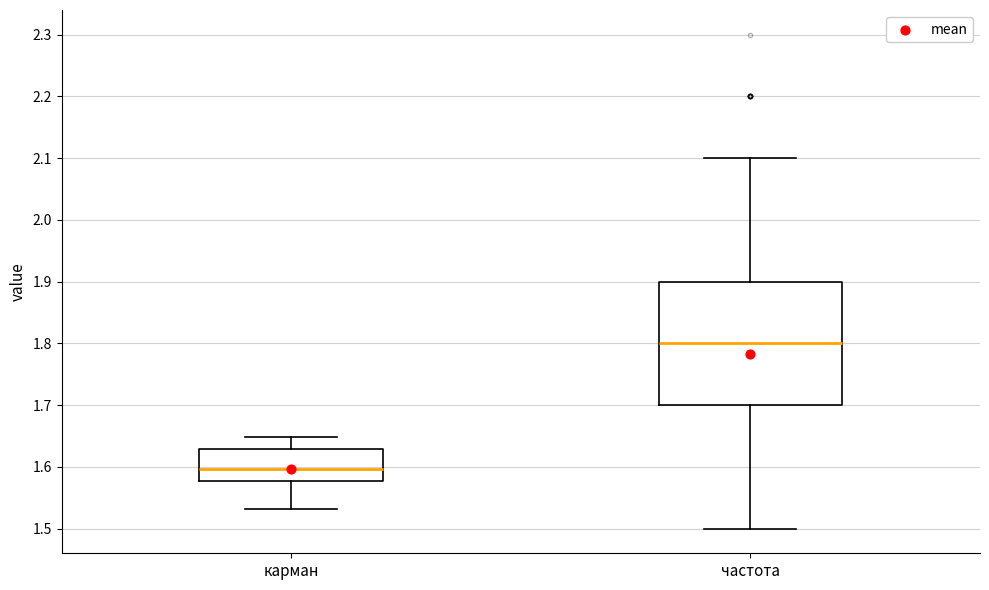

Where does the median line of the box for частота sit on the y-axis? The values are not printed on the chart, so give them approximately, as read against the axis.

1.80